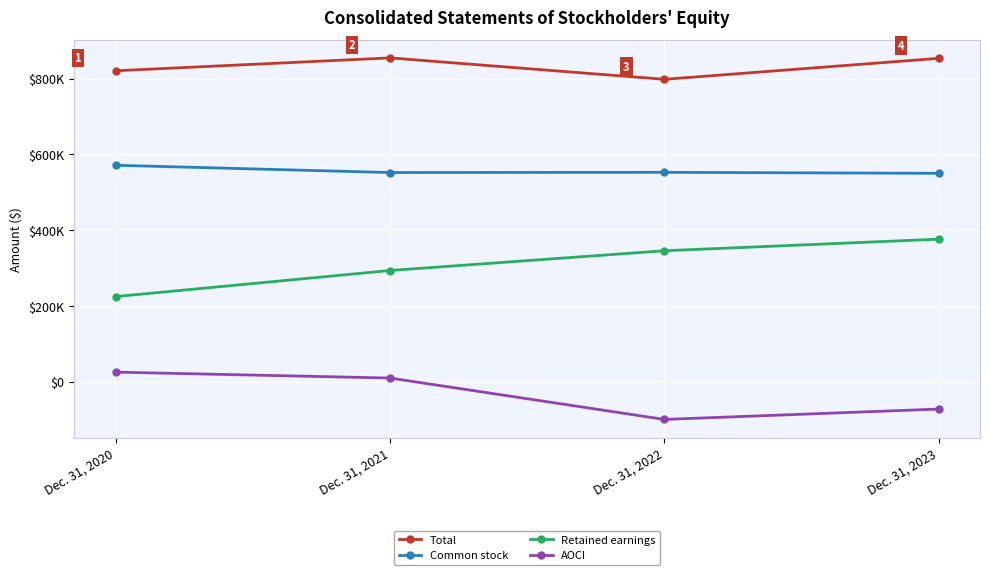

Reading left to right, extract all data points from this chart.

Total: 820439	854432	797893	853261
Common stock: 571021	551798	552397	549748
Retained earnings: 224400	293238	345346	375989
AOCI: 25018	9396	-99850	-72476